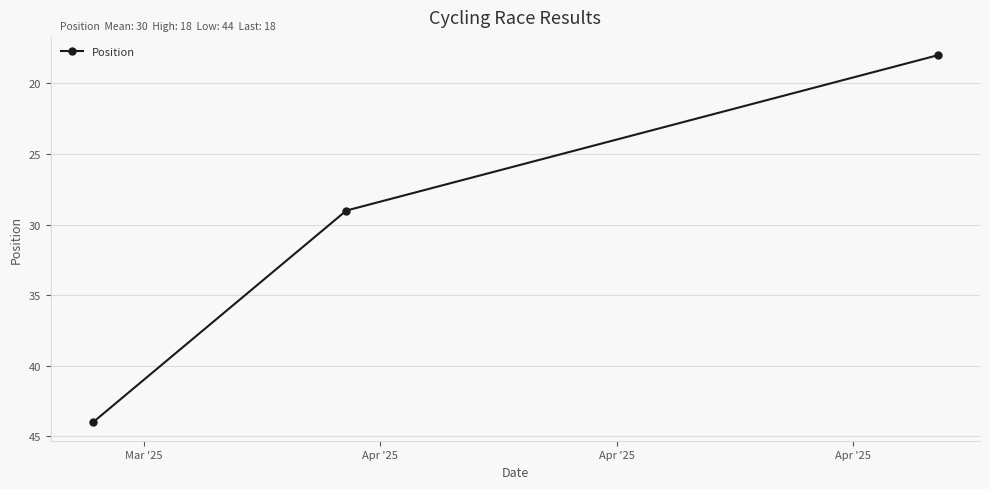

What is the value of the 2nd point from the left?

29